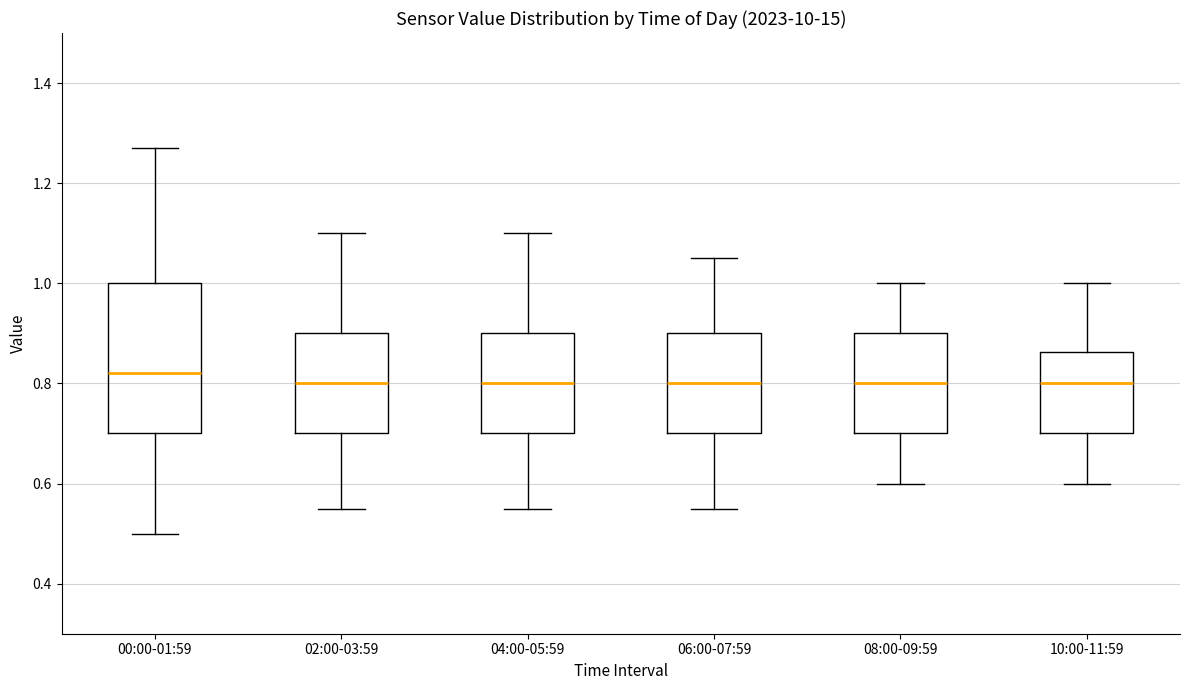

Where does the lower whisker of the box for 08:00-09:59 end on the y-axis? The values are not printed on the chart, so give them approximately, as read against the axis.

0.60